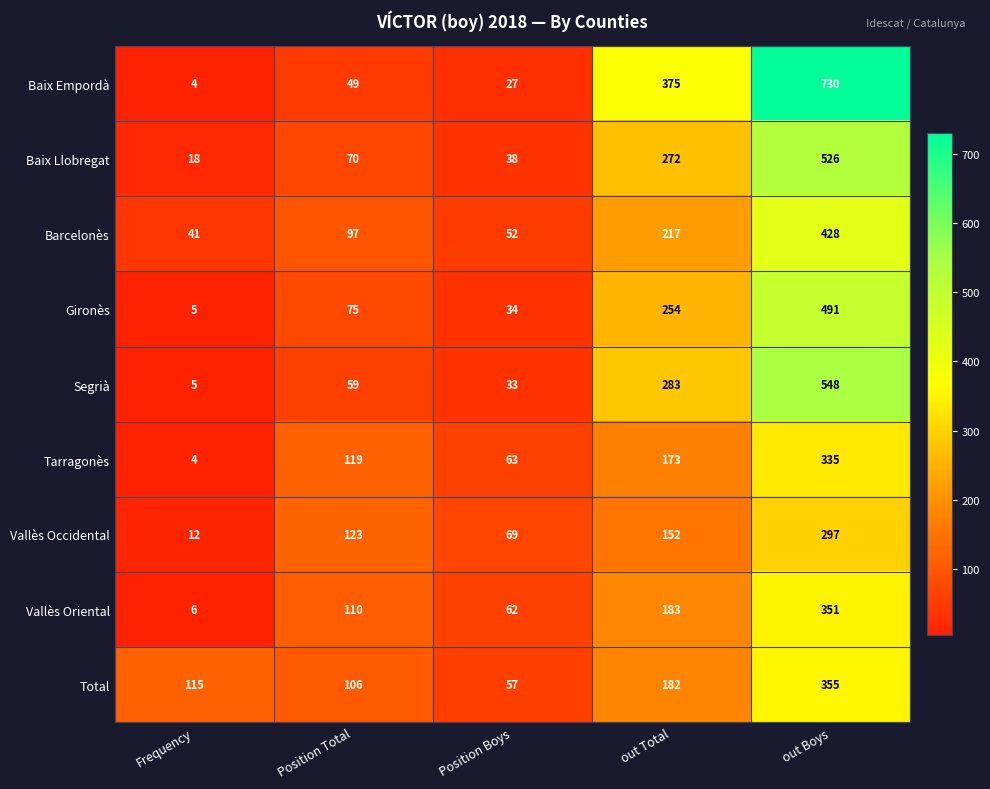

How many data points does each series have?

5